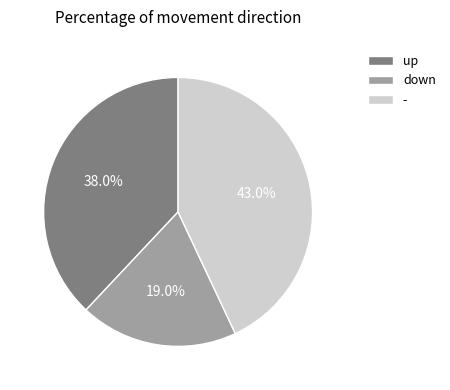

Is - the majority of the pie?

No